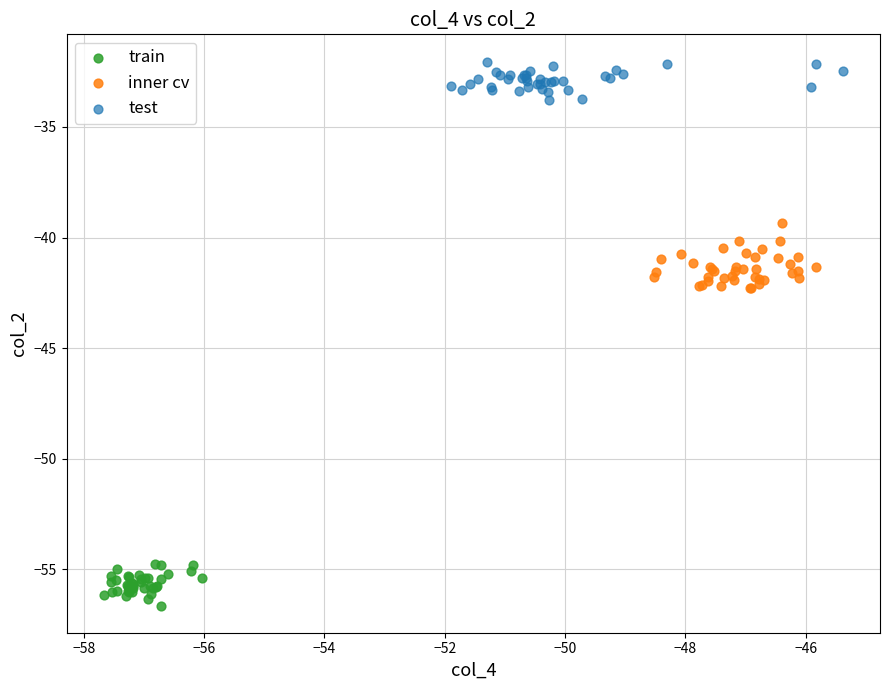

Which series reaches the minimum Y coordinate?

train